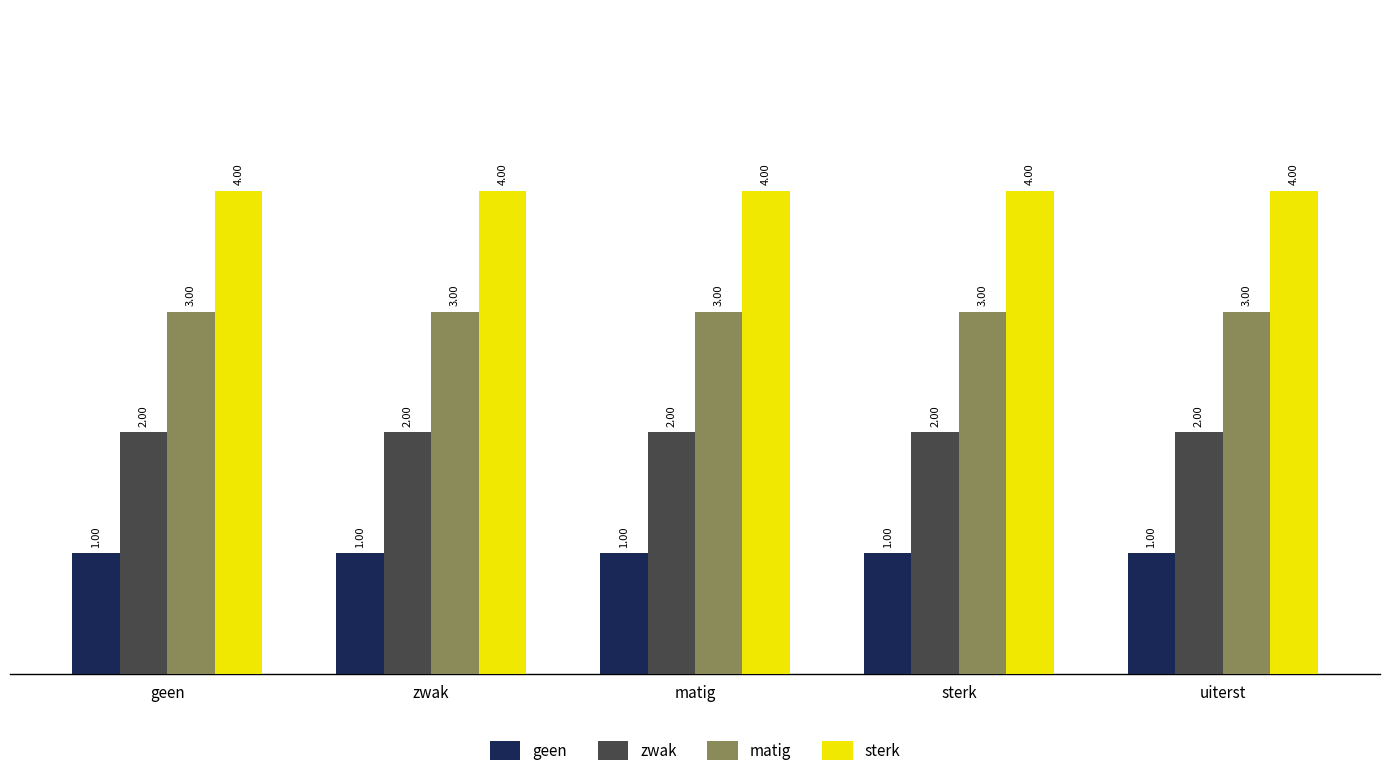

Reading left to right, transcribe all the data shown in this chart.

geen: geen=1	zwak=1	matig=1	sterk=1	uiterst=1
zwak: geen=2	zwak=2	matig=2	sterk=2	uiterst=2
matig: geen=3	zwak=3	matig=3	sterk=3	uiterst=3
sterk: geen=4	zwak=4	matig=4	sterk=4	uiterst=4